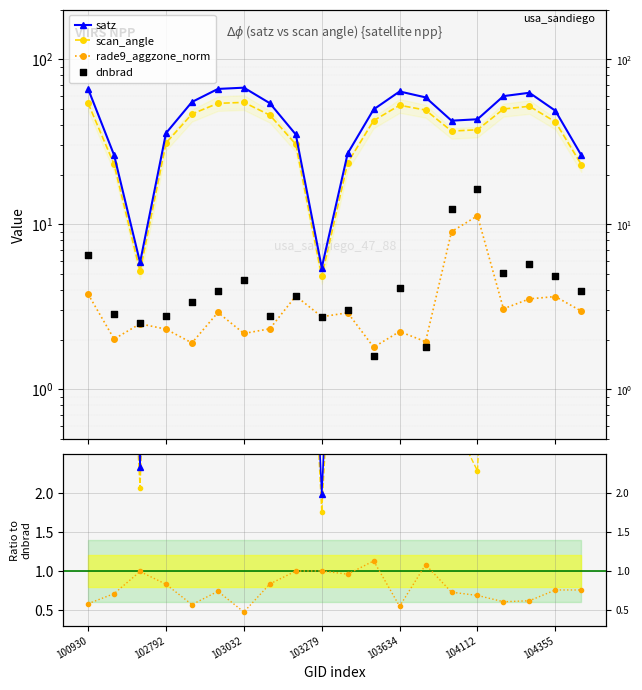

Which series has the largest Y range (max minus min)?

satz